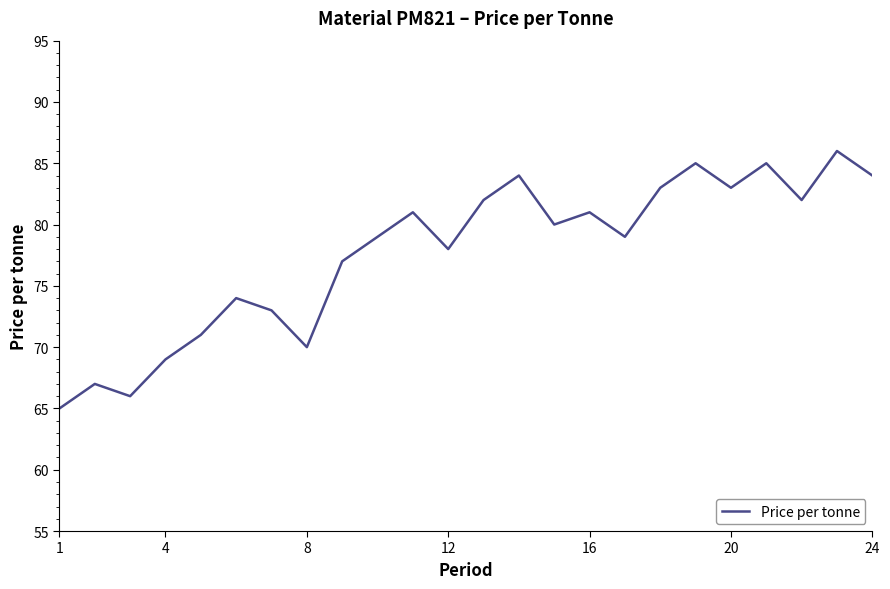

What is the smallest value displayed?

65